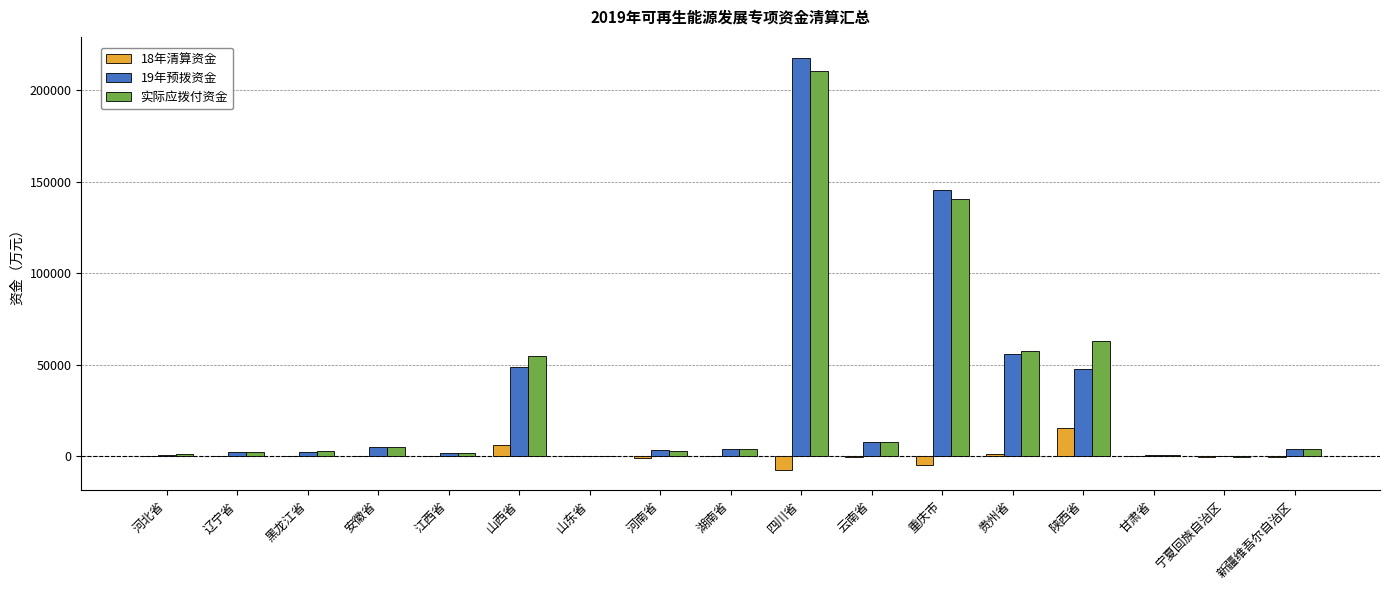

What is the maximum value shown in the chart?

218006